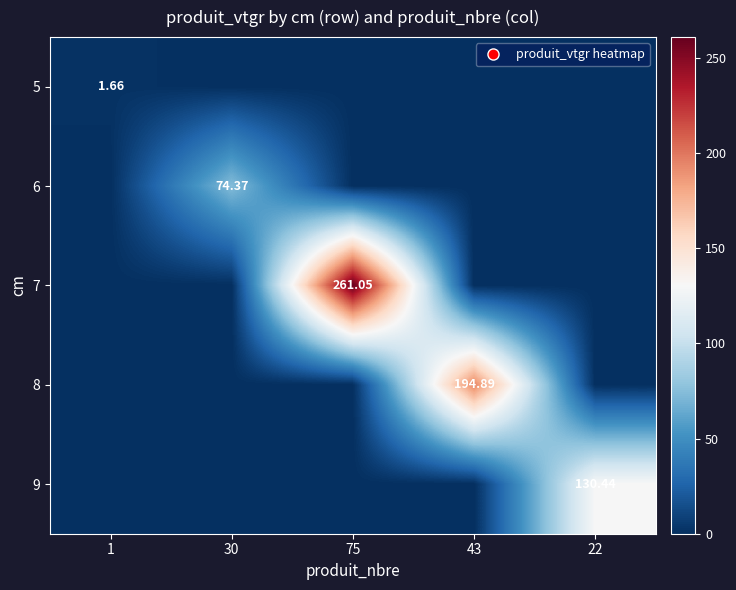

What is the total value across all series at 1?

1.7